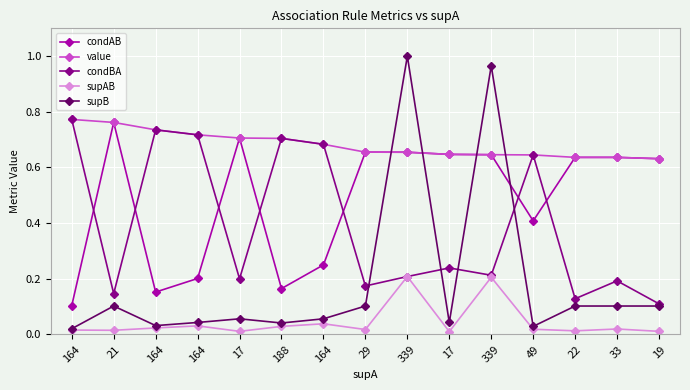

True or false: condBA has more than 2 points higher than both neighbors.

True